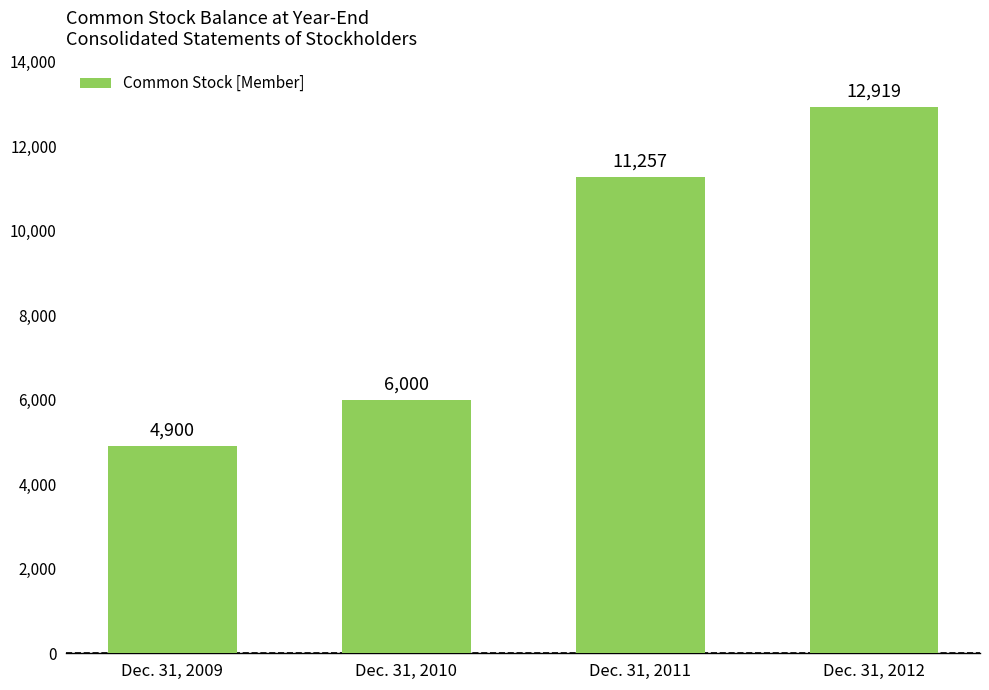

The chart shows a value of 2406 at Dec. 31, 2009. True or false?

False